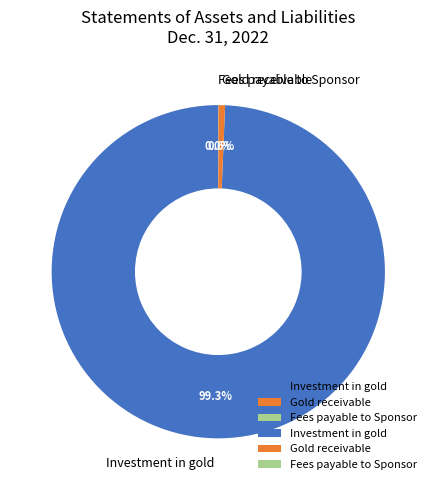

Does any single category account for the majority?

Yes